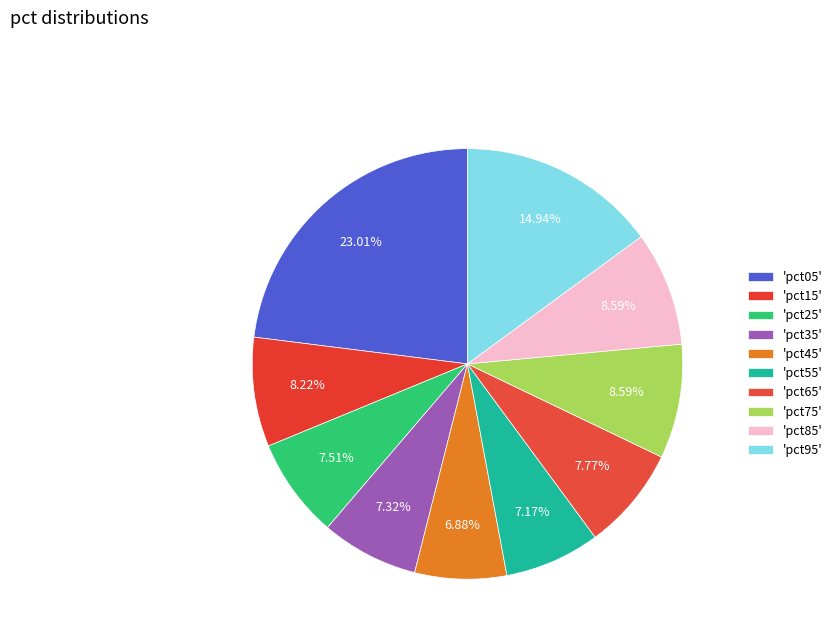

To the nearest percent, what is the difference between the largest and smallest slice percentages?

16%